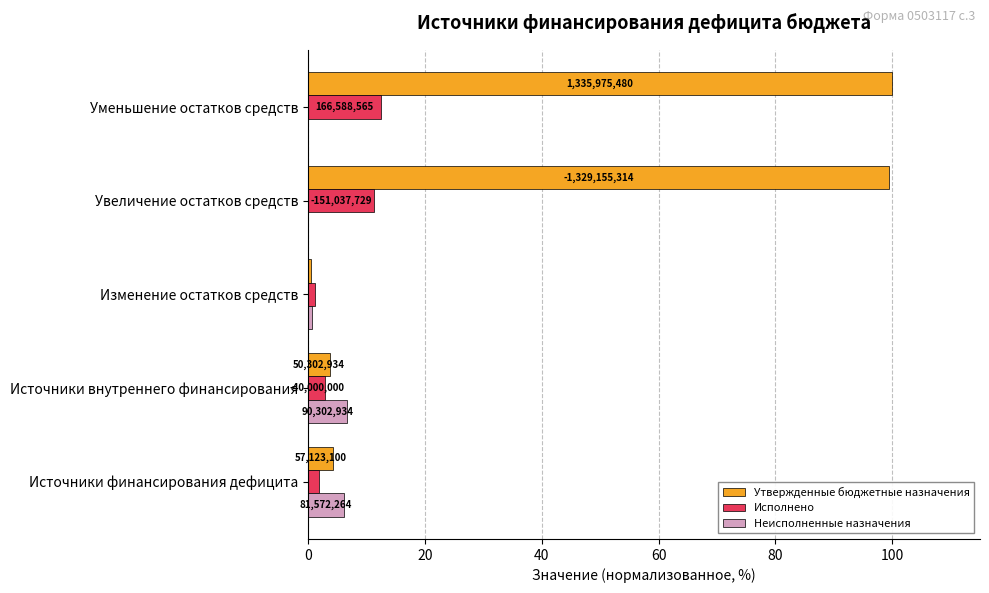

What is the minimum value for Утвержденные бюджетные назначения?

0.5